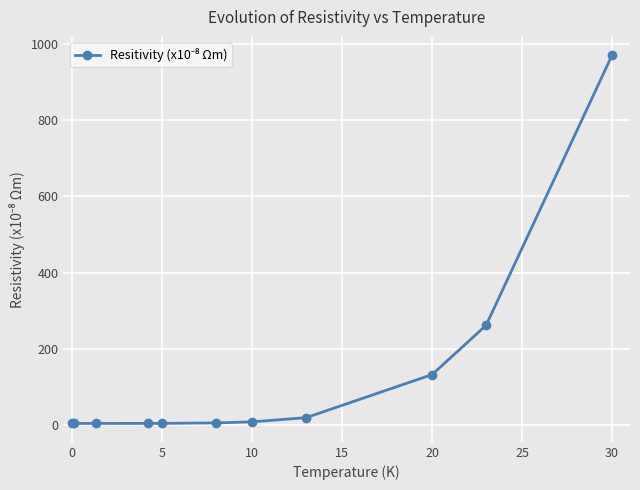

What is the difference between the maximum and minimum values?

965.0